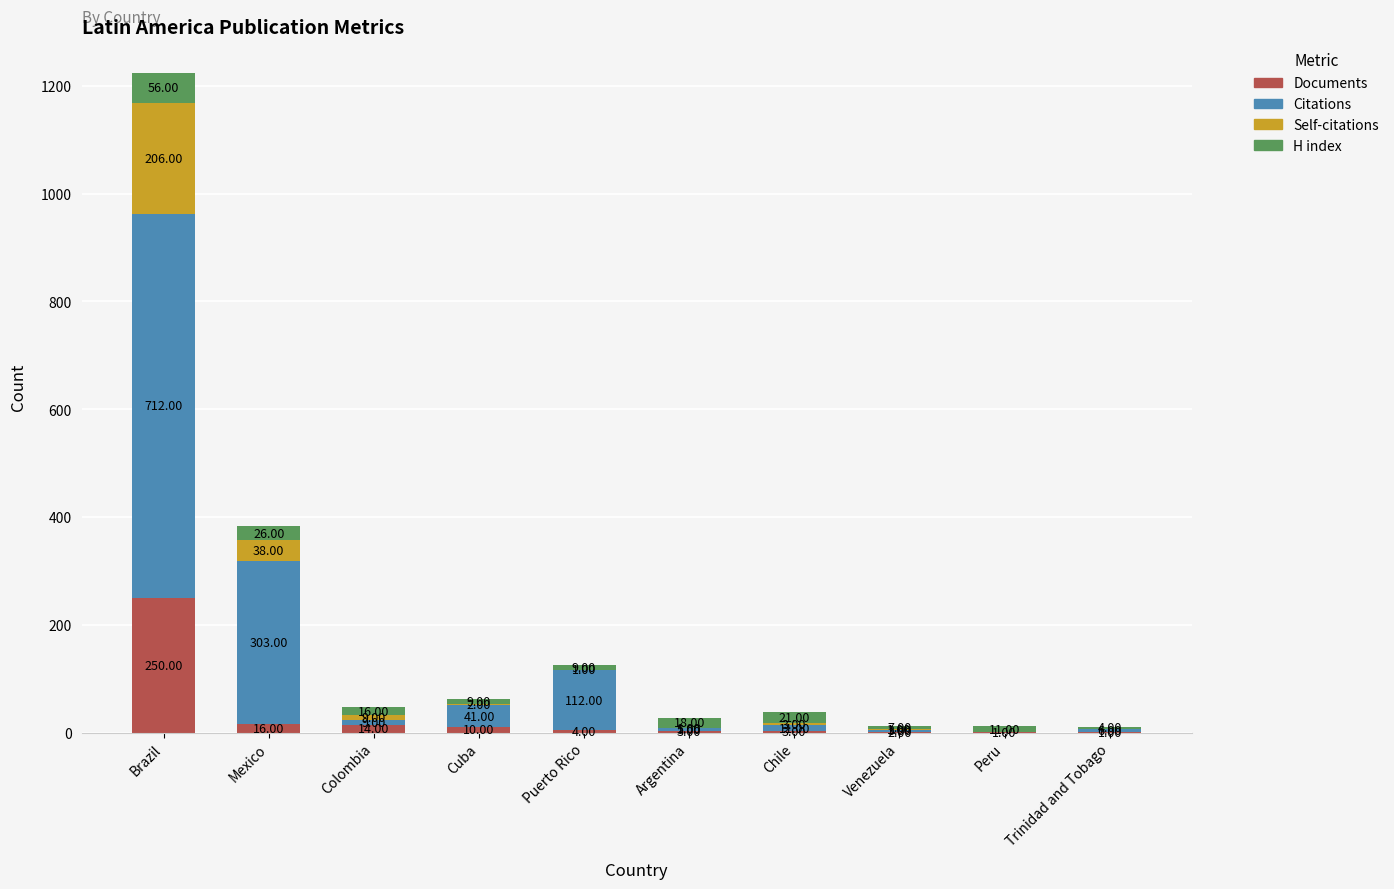

Which category has the highest value in the Documents series?

Brazil